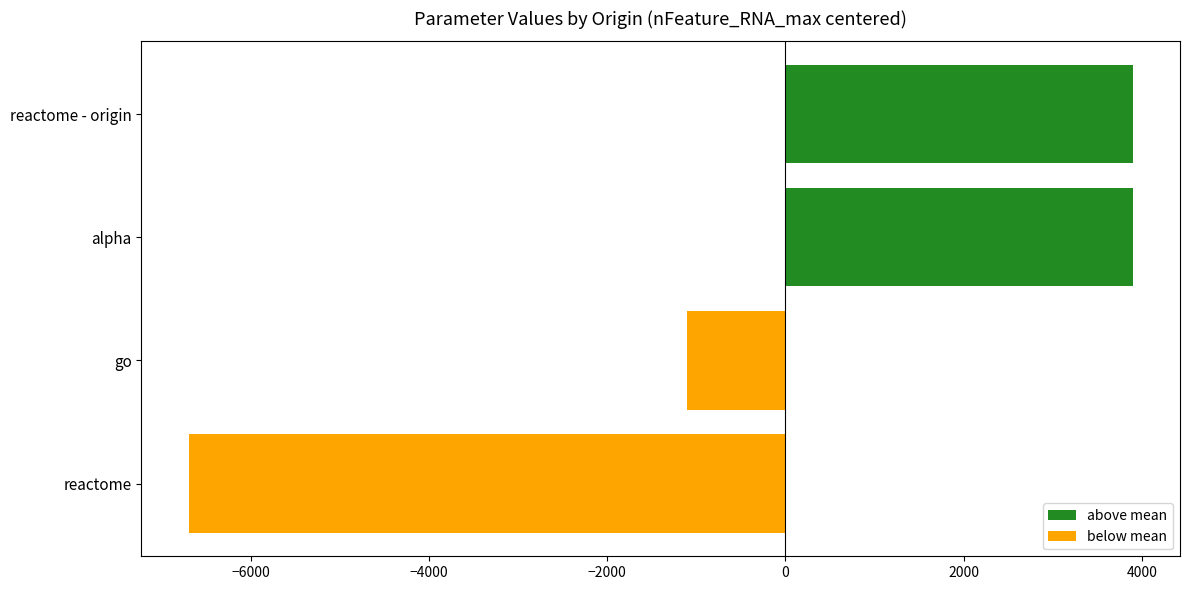

Count the values in the range -1100 to 3900.

3